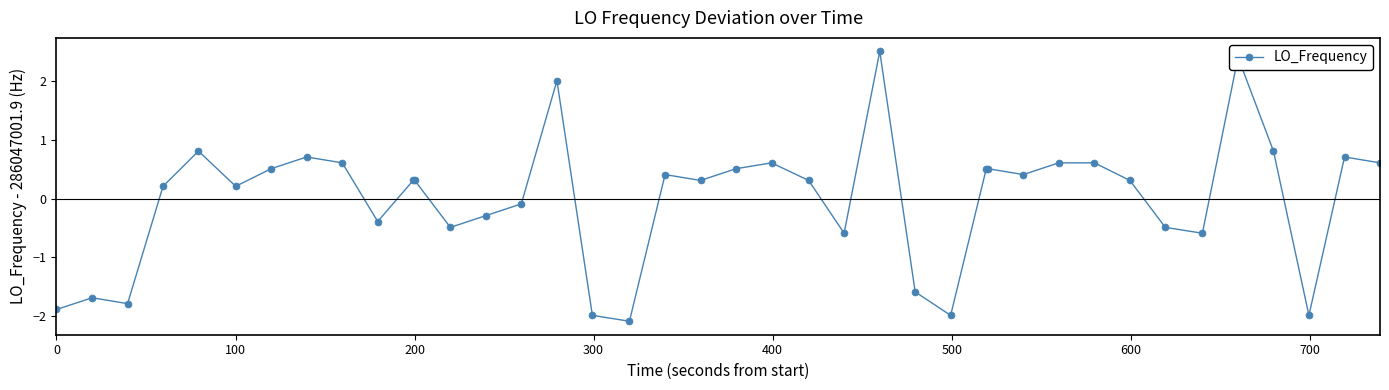

What is the greatest value displayed?

2.5